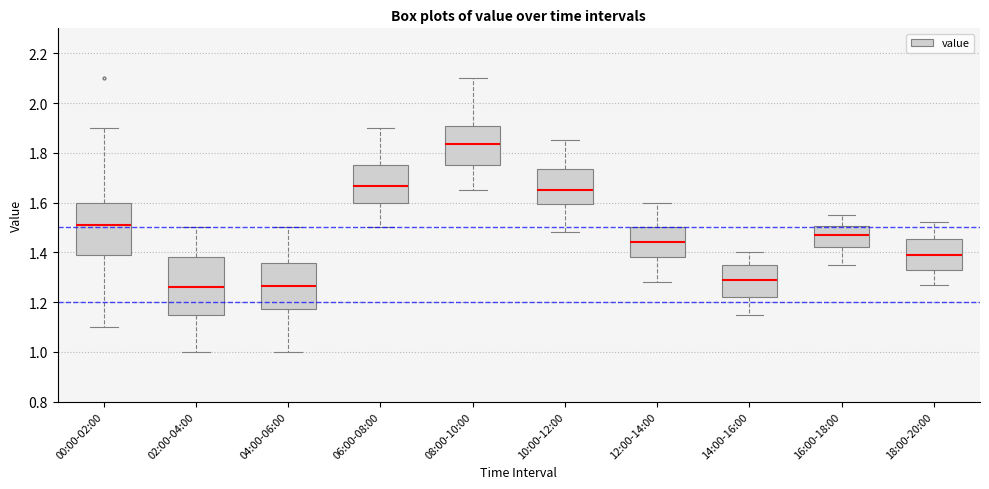

Reading left to right, read every box against the y-axis: the position of its median line, the range the box covers, and the ends of its whiskers. The values are not printed on the chart, so give them approximately, as read against the axis.

00:00-02:00: median 1.52, box 1.38 to 1.60, whiskers 1.10 to 1.90
02:00-04:00: median 1.26, box 1.16 to 1.38, whiskers 1.00 to 1.50
04:00-06:00: median 1.26, box 1.18 to 1.36, whiskers 1.00 to 1.50
06:00-08:00: median 1.66, box 1.60 to 1.76, whiskers 1.50 to 1.90
08:00-10:00: median 1.84, box 1.76 to 1.90, whiskers 1.66 to 2.10
10:00-12:00: median 1.66, box 1.60 to 1.74, whiskers 1.48 to 1.86
12:00-14:00: median 1.44, box 1.38 to 1.50, whiskers 1.28 to 1.60
14:00-16:00: median 1.30, box 1.22 to 1.36, whiskers 1.16 to 1.40
16:00-18:00: median 1.48, box 1.42 to 1.50, whiskers 1.36 to 1.56
18:00-20:00: median 1.40, box 1.34 to 1.46, whiskers 1.28 to 1.52